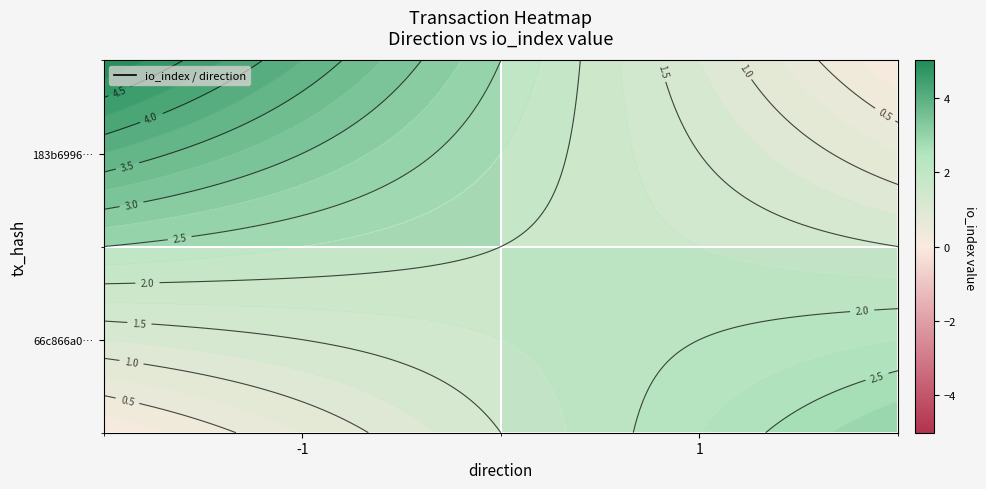

The 183b6996… series shows 1 at -1. True or false?

False